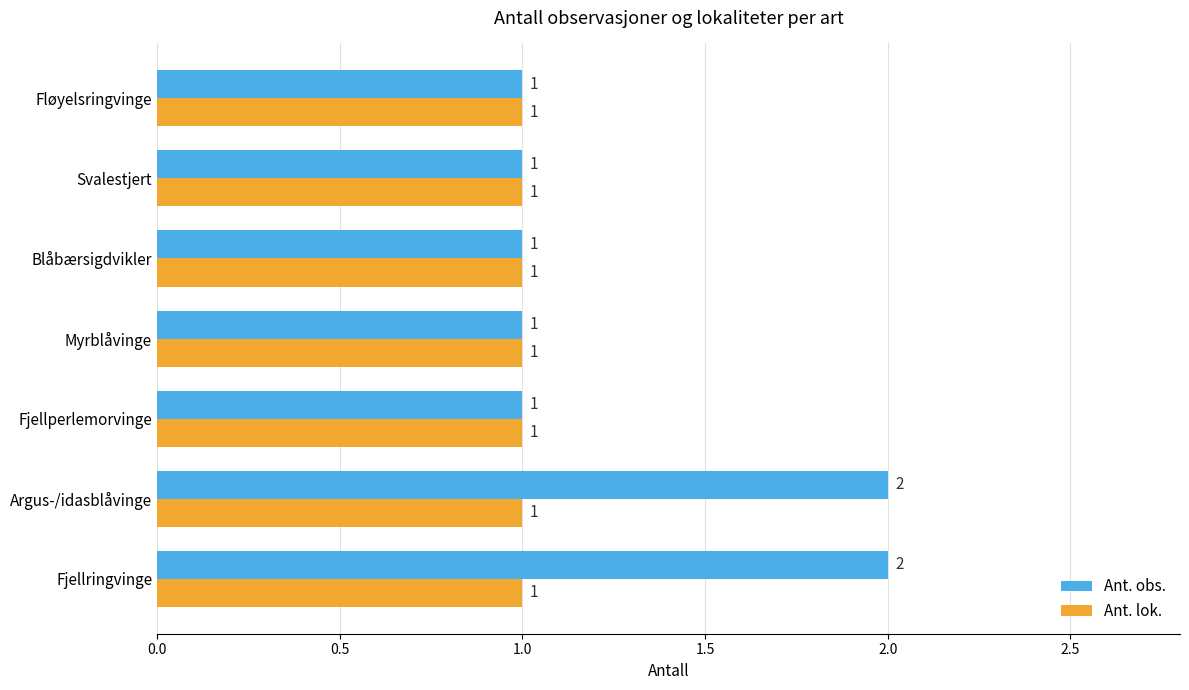

Rank the series by their maximum value, from highest to lowest.

Ant. obs., Ant. lok.